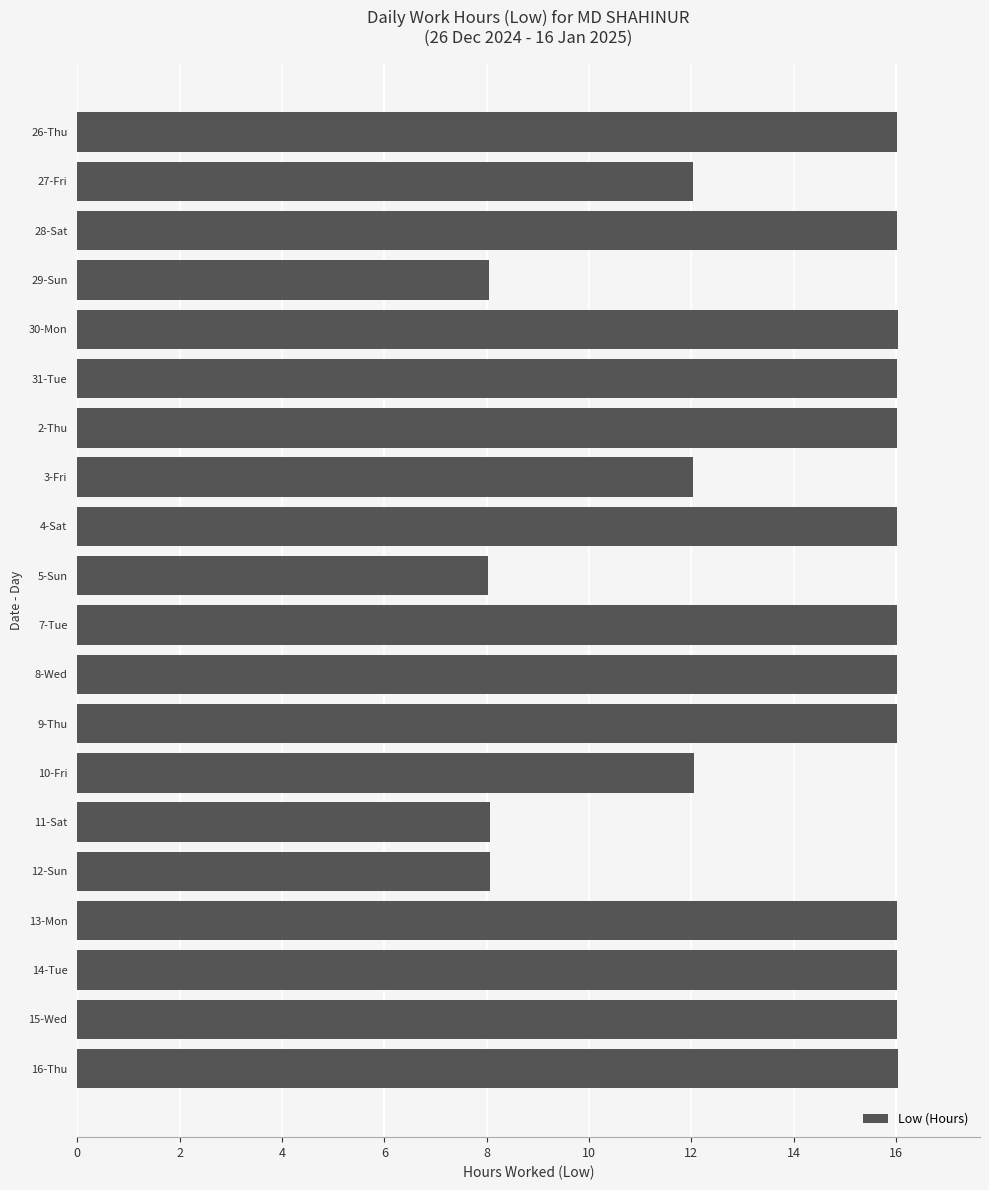

Approximately how many times larger is the value at 28-Sat compared to 27-Fri?

1.3